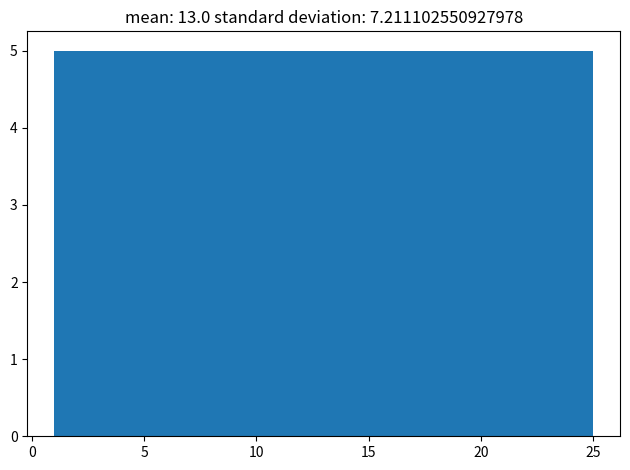

Reading left to right, transcribe this chart: for each bar, give the range it covers on the x-axis and its height. Neither the bar edges nor the heights are printed on the chart, so give them approximately, as read against the axes.

1.0 to 5.8: 5
5.8 to 10.6: 5
10.6 to 15.4: 5
15.4 to 20.2: 5
20.2 to 25.0: 5